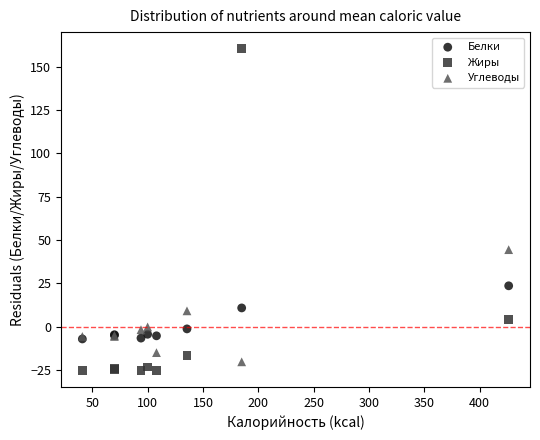

In the Жиры series, what Y value is closest to 67?

4.3